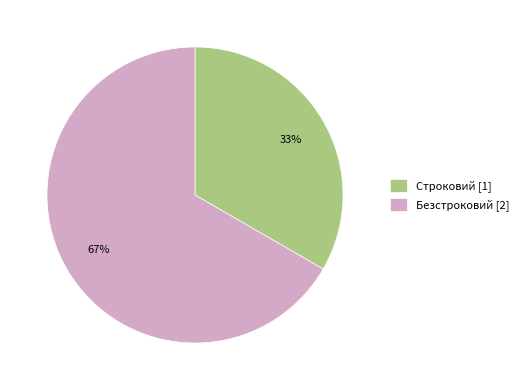

Is the sum of Строковий [1] and Безстроковий [2] greater than half?

Yes